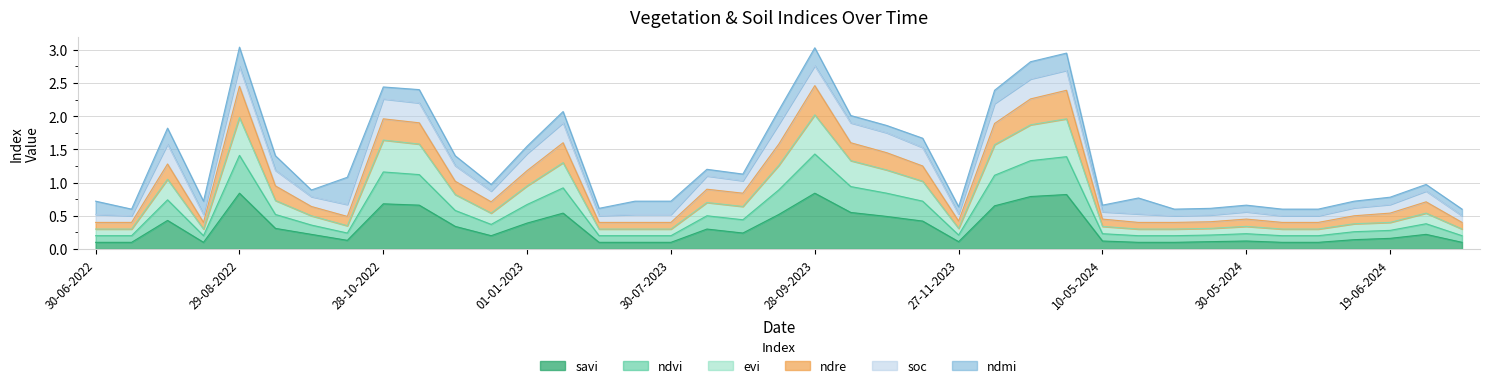

What position from the right is 27-11-2023?

15